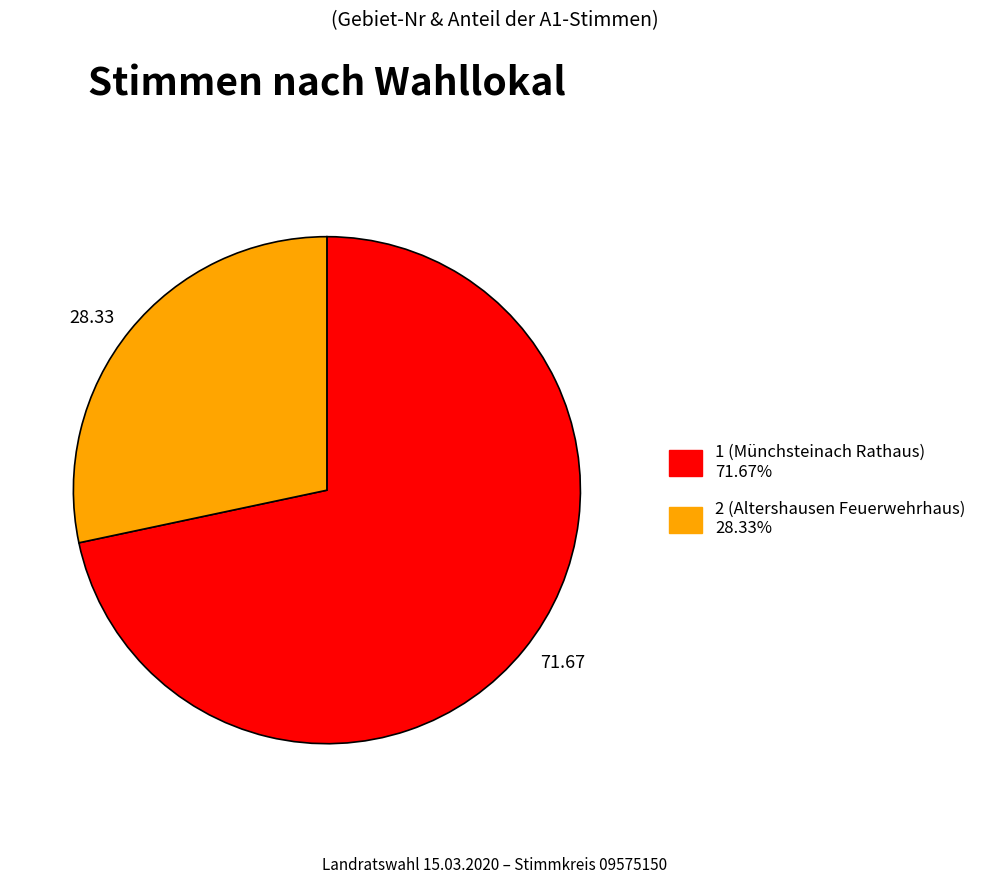

Count the number of slices in the pie.

2